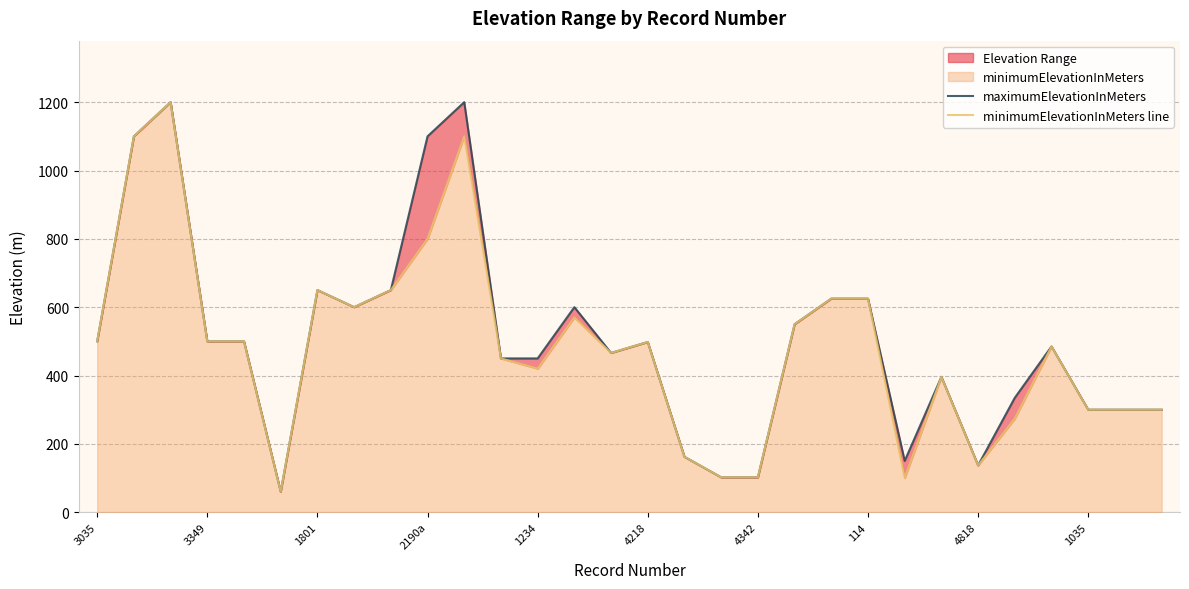

The minimumElevationInMeters line series shows 570 at 13. True or false?

True